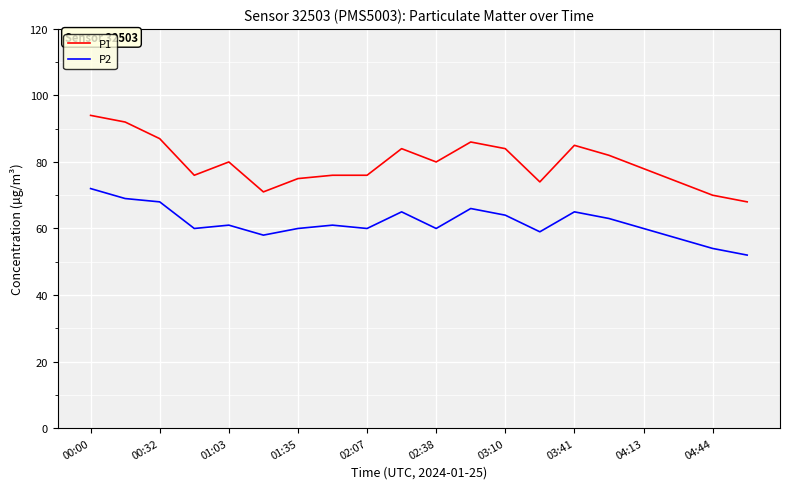

Reading left to right, list all the values displayed in this chart.

P1: 94	92	87	76	80	71	75	76	76	84	80	86	84	74	85	82	78	74	70	68
P2: 72	69	68	60	61	58	60	61	60	65	60	66	64	59	65	63	60	57	54	52